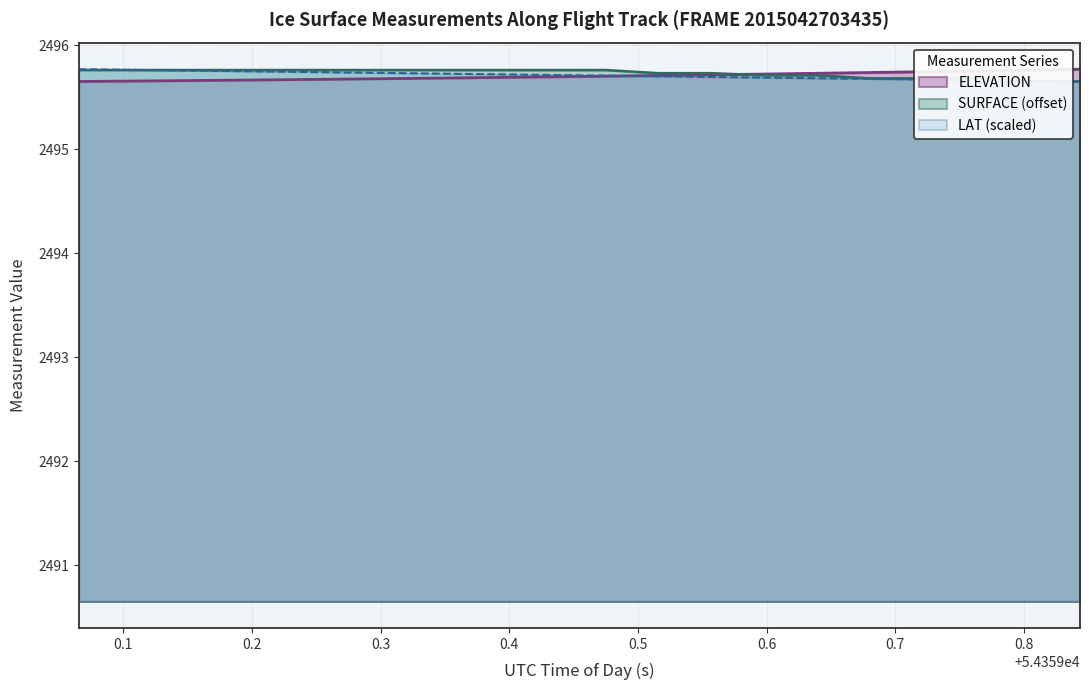

What is the maximum value for LAT (scaled)?

2495.8